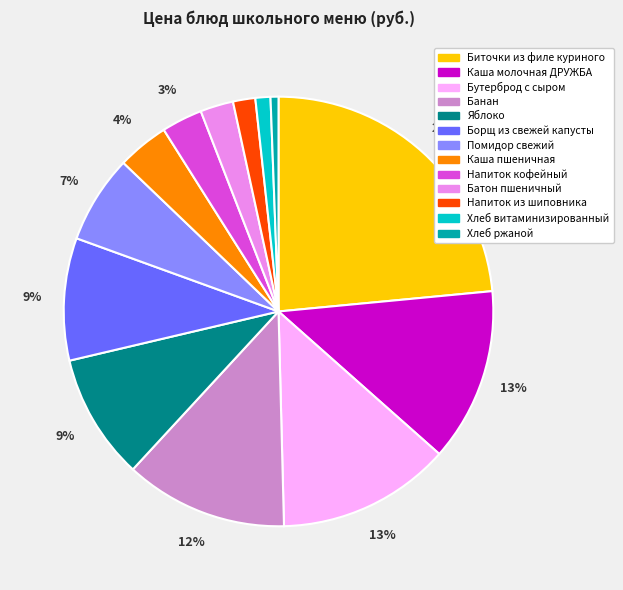

Which category has the biggest portion of the pie?

Биточки из филе куриного